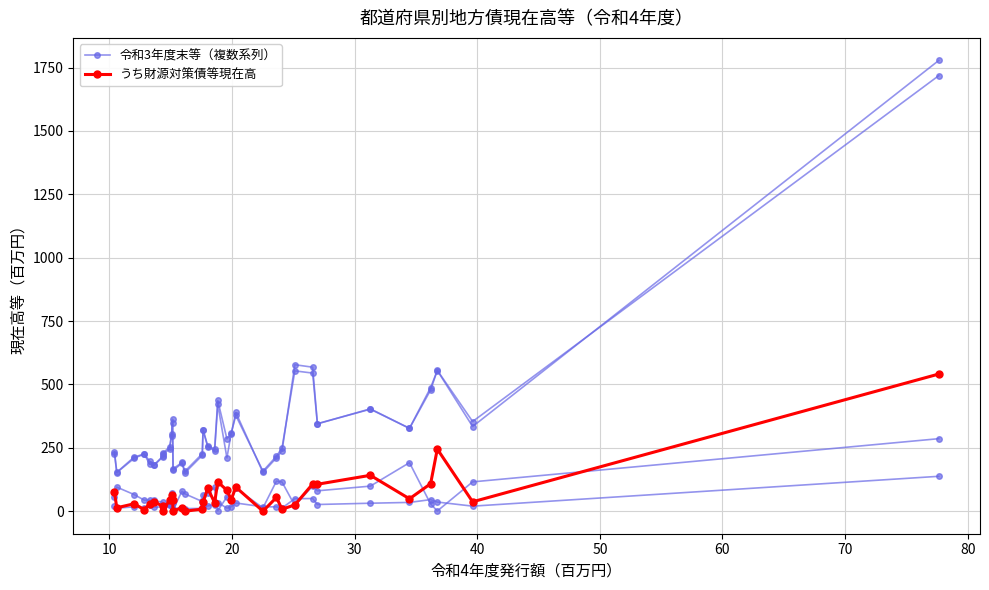

How many interior local peaks does the うち財源対策債等現在高 series have?

11